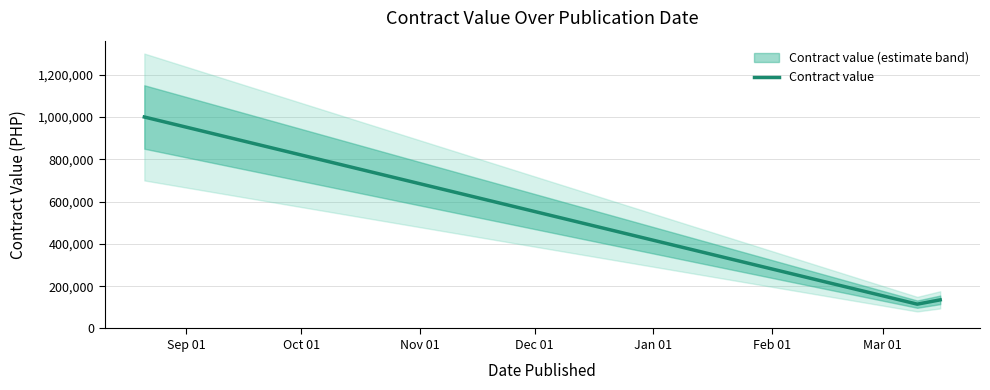

What is the lowest value of the Contract value series?

115000